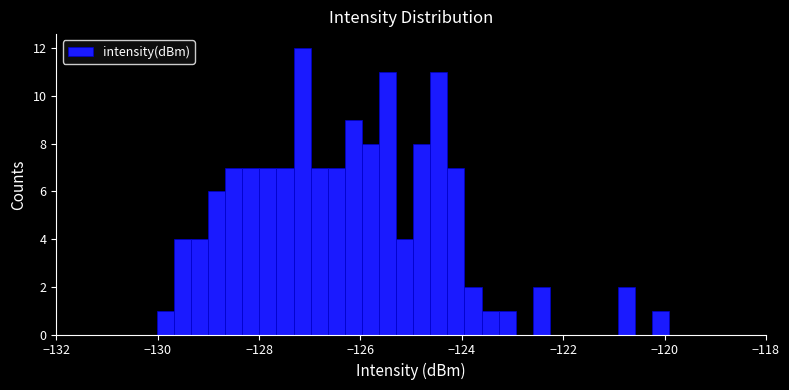

Around what value on the x-axis is the tallest bar? Give the approximate position of its centre, as read against the axis.

-127.2